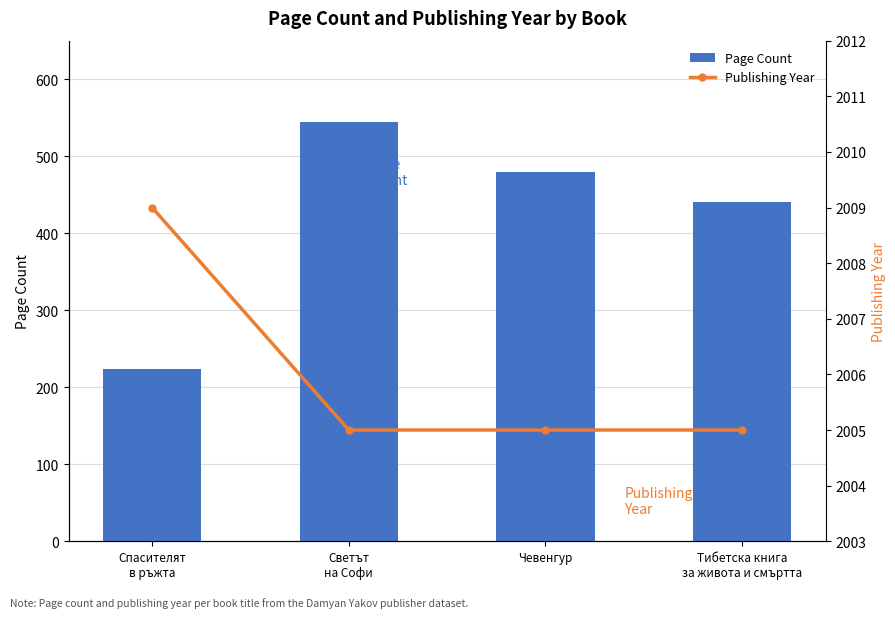

Reading left to right, transcribe all the data shown in this chart.

Page Count: 224	544	480	440
Publishing Year: 2009	2005	2005	2005